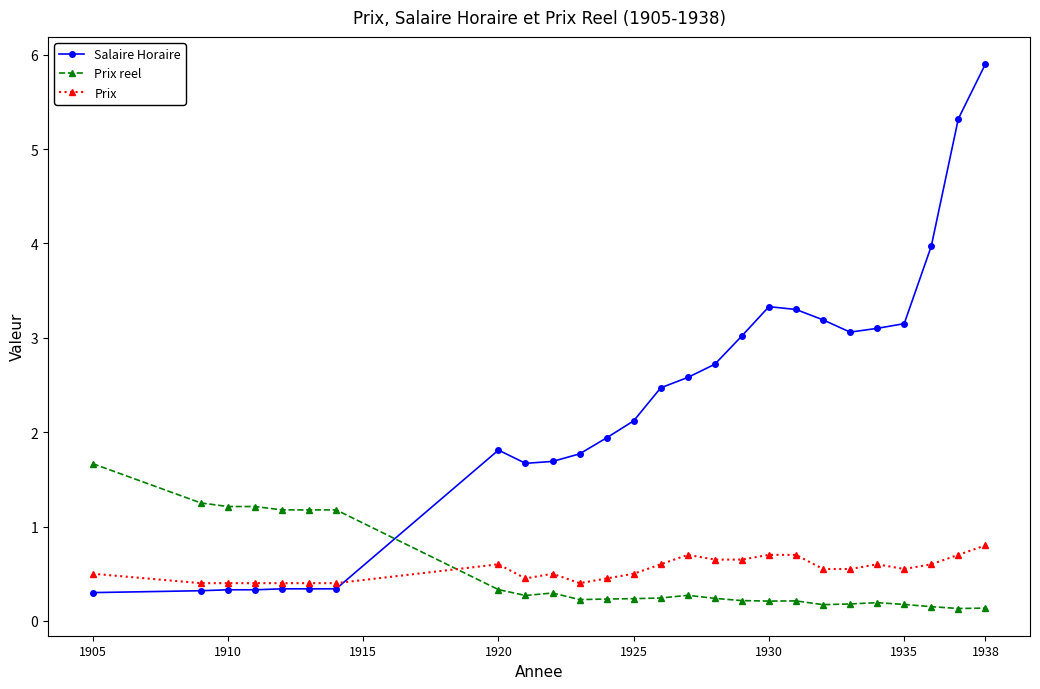

How many lines are shown in the chart?

3